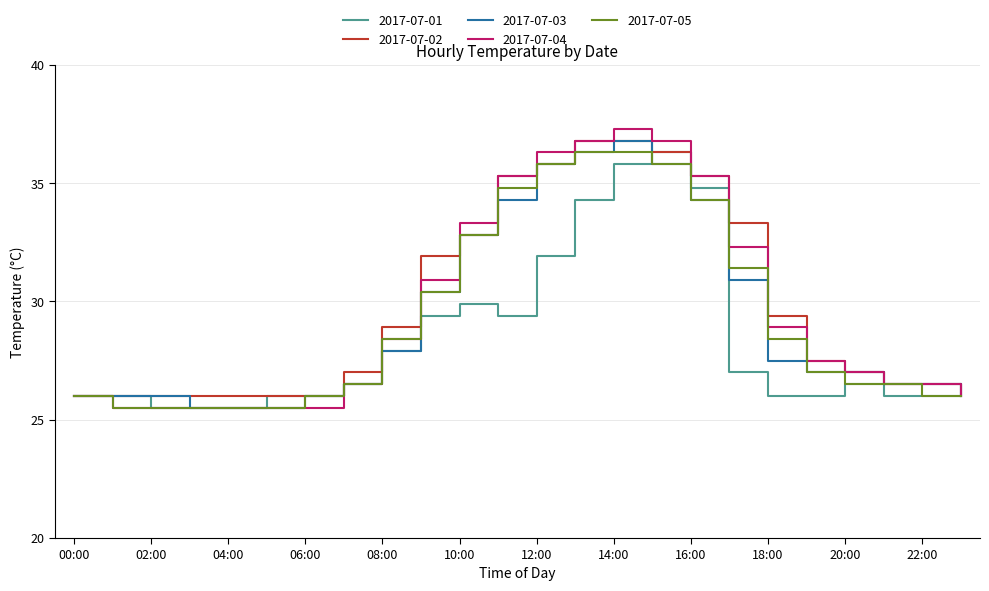

What is the minimum value for 2017-07-02?

26.0